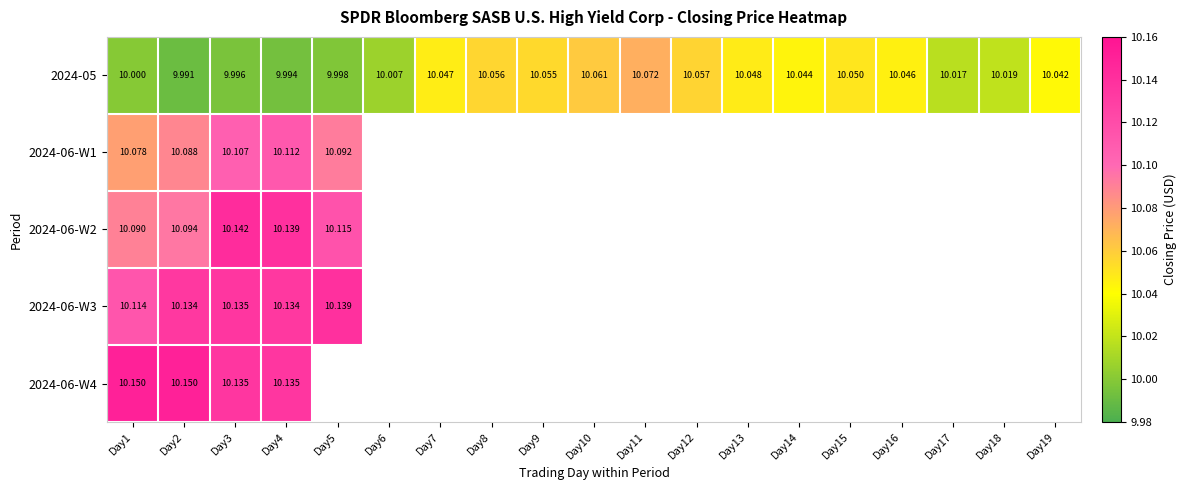

Is the value of 2024-06-W2 at Day5 greater than the value of 2024-05 at Day9?

Yes